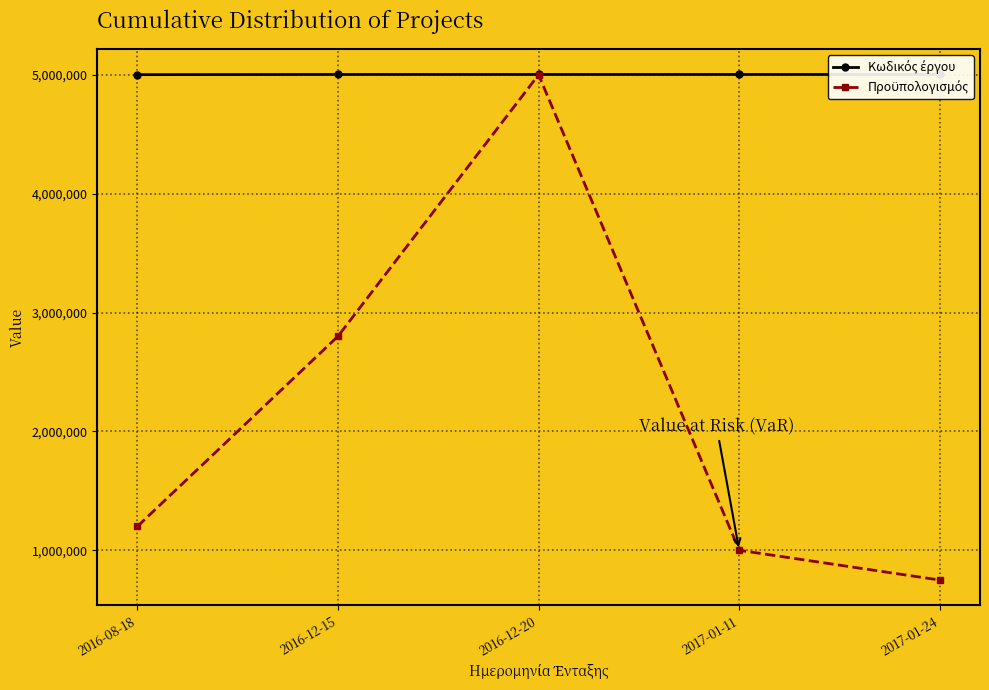

What is the label of the 3rd point from the right?

2016-12-20